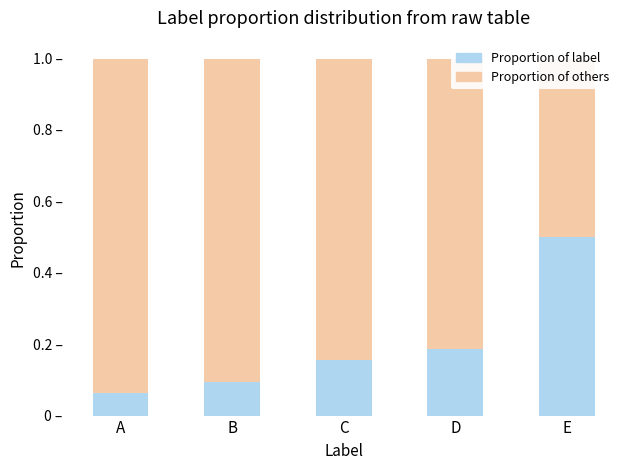

What is the difference between the maximum and minimum values in the Proportion of label series?

0.4